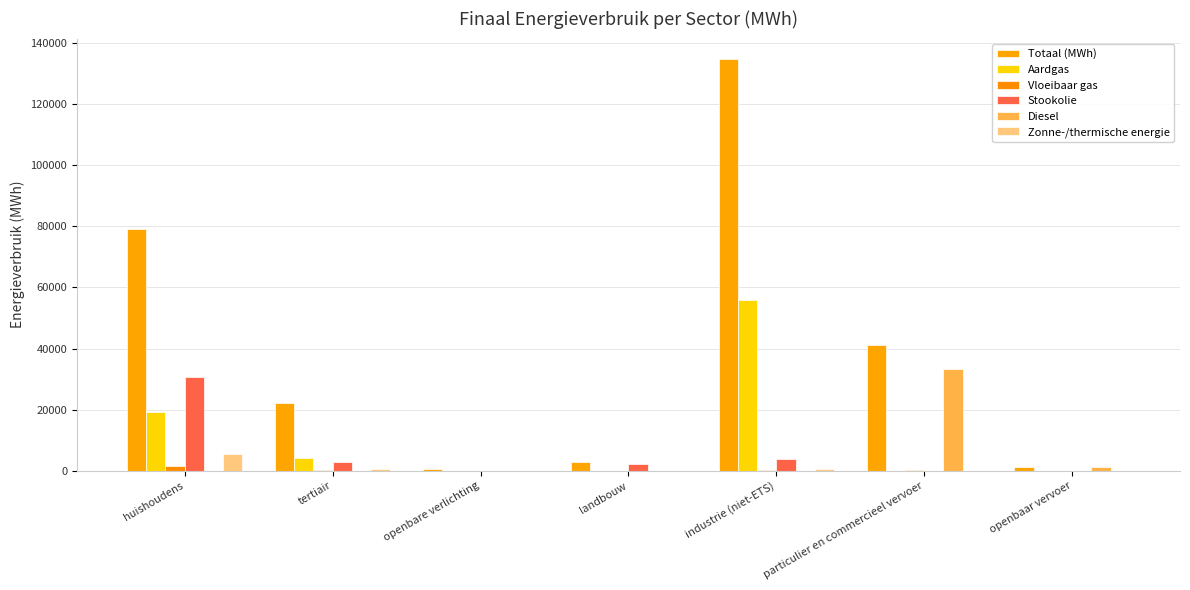

What are all the series names shown in the legend?

Totaal (MWh), Aardgas, Vloeibaar gas, Stookolie, Diesel, Zonne-/thermische energie